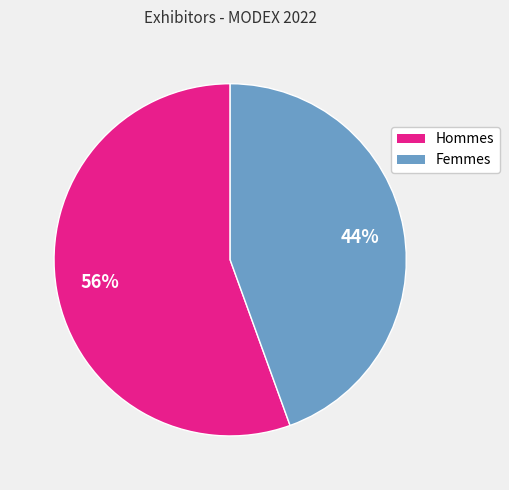

Is there a majority slice in this chart?

Yes